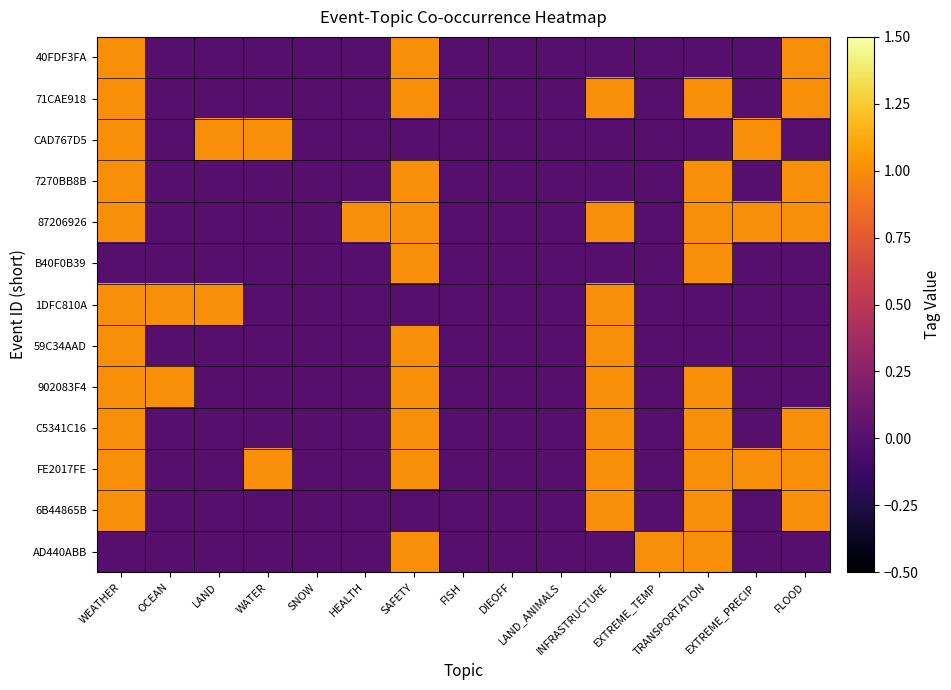

Reading right to left, what are all the values shown in this chart?

40FDF3FA: FLOOD=1	EXTREME_PRECIP=0	TRANSPORTATION=0	EXTREME_TEMP=0	INFRASTRUCTURE=0	LAND_ANIMALS=0	DIEOFF=0	FISH=0	SAFETY=1	HEALTH=0	SNOW=0	WATER=0	LAND=0	OCEAN=0	WEATHER=1
71CAE918: FLOOD=1	EXTREME_PRECIP=0	TRANSPORTATION=1	EXTREME_TEMP=0	INFRASTRUCTURE=1	LAND_ANIMALS=0	DIEOFF=0	FISH=0	SAFETY=1	HEALTH=0	SNOW=0	WATER=0	LAND=0	OCEAN=0	WEATHER=1
CAD767D5: FLOOD=0	EXTREME_PRECIP=1	TRANSPORTATION=0	EXTREME_TEMP=0	INFRASTRUCTURE=0	LAND_ANIMALS=0	DIEOFF=0	FISH=0	SAFETY=0	HEALTH=0	SNOW=0	WATER=1	LAND=1	OCEAN=0	WEATHER=1
7270BB8B: FLOOD=1	EXTREME_PRECIP=0	TRANSPORTATION=1	EXTREME_TEMP=0	INFRASTRUCTURE=0	LAND_ANIMALS=0	DIEOFF=0	FISH=0	SAFETY=1	HEALTH=0	SNOW=0	WATER=0	LAND=0	OCEAN=0	WEATHER=1
87206926: FLOOD=1	EXTREME_PRECIP=1	TRANSPORTATION=1	EXTREME_TEMP=0	INFRASTRUCTURE=1	LAND_ANIMALS=0	DIEOFF=0	FISH=0	SAFETY=1	HEALTH=1	SNOW=0	WATER=0	LAND=0	OCEAN=0	WEATHER=1
B40F0B39: FLOOD=0	EXTREME_PRECIP=0	TRANSPORTATION=1	EXTREME_TEMP=0	INFRASTRUCTURE=0	LAND_ANIMALS=0	DIEOFF=0	FISH=0	SAFETY=1	HEALTH=0	SNOW=0	WATER=0	LAND=0	OCEAN=0	WEATHER=0
1DFC810A: FLOOD=0	EXTREME_PRECIP=0	TRANSPORTATION=0	EXTREME_TEMP=0	INFRASTRUCTURE=1	LAND_ANIMALS=0	DIEOFF=0	FISH=0	SAFETY=0	HEALTH=0	SNOW=0	WATER=0	LAND=1	OCEAN=1	WEATHER=1
59C34AAD: FLOOD=0	EXTREME_PRECIP=0	TRANSPORTATION=0	EXTREME_TEMP=0	INFRASTRUCTURE=1	LAND_ANIMALS=0	DIEOFF=0	FISH=0	SAFETY=1	HEALTH=0	SNOW=0	WATER=0	LAND=0	OCEAN=0	WEATHER=1
902083F4: FLOOD=0	EXTREME_PRECIP=0	TRANSPORTATION=1	EXTREME_TEMP=0	INFRASTRUCTURE=1	LAND_ANIMALS=0	DIEOFF=0	FISH=0	SAFETY=1	HEALTH=0	SNOW=0	WATER=0	LAND=0	OCEAN=1	WEATHER=1
C5341C16: FLOOD=1	EXTREME_PRECIP=0	TRANSPORTATION=1	EXTREME_TEMP=0	INFRASTRUCTURE=1	LAND_ANIMALS=0	DIEOFF=0	FISH=0	SAFETY=1	HEALTH=0	SNOW=0	WATER=0	LAND=0	OCEAN=0	WEATHER=1
FE2017FE: FLOOD=1	EXTREME_PRECIP=1	TRANSPORTATION=1	EXTREME_TEMP=0	INFRASTRUCTURE=1	LAND_ANIMALS=0	DIEOFF=0	FISH=0	SAFETY=1	HEALTH=0	SNOW=0	WATER=1	LAND=0	OCEAN=0	WEATHER=1
6B44865B: FLOOD=1	EXTREME_PRECIP=0	TRANSPORTATION=1	EXTREME_TEMP=0	INFRASTRUCTURE=1	LAND_ANIMALS=0	DIEOFF=0	FISH=0	SAFETY=0	HEALTH=0	SNOW=0	WATER=0	LAND=0	OCEAN=0	WEATHER=1
AD440ABB: FLOOD=0	EXTREME_PRECIP=0	TRANSPORTATION=1	EXTREME_TEMP=1	INFRASTRUCTURE=0	LAND_ANIMALS=0	DIEOFF=0	FISH=0	SAFETY=1	HEALTH=0	SNOW=0	WATER=0	LAND=0	OCEAN=0	WEATHER=0